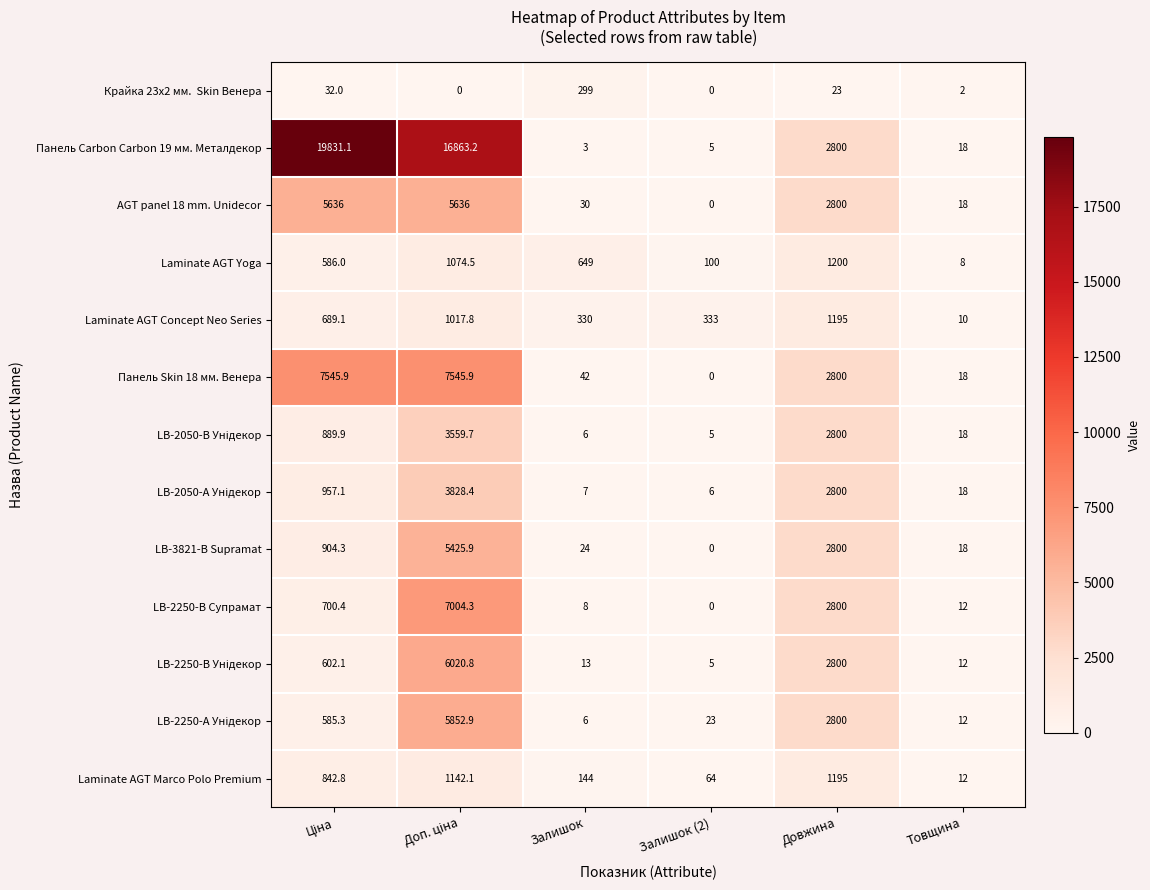

The value of Панель Carbon Carbon 19 мм. Металдекор at Залишок (2) is 8.8. True or false?

False